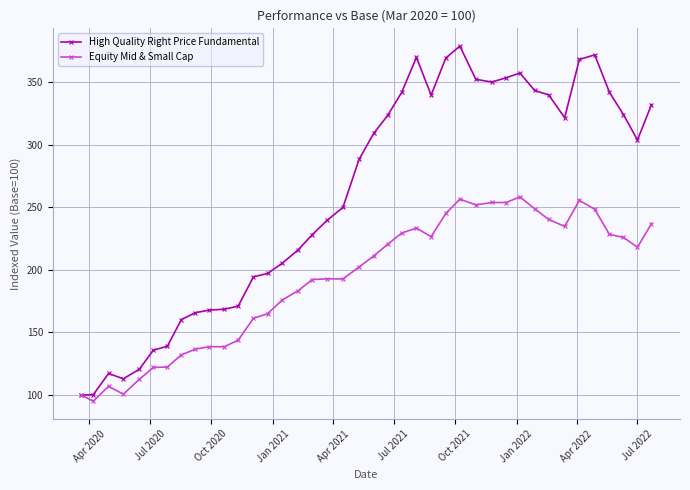

Which series has the widest spread of values?

High Quality Right Price Fundamental